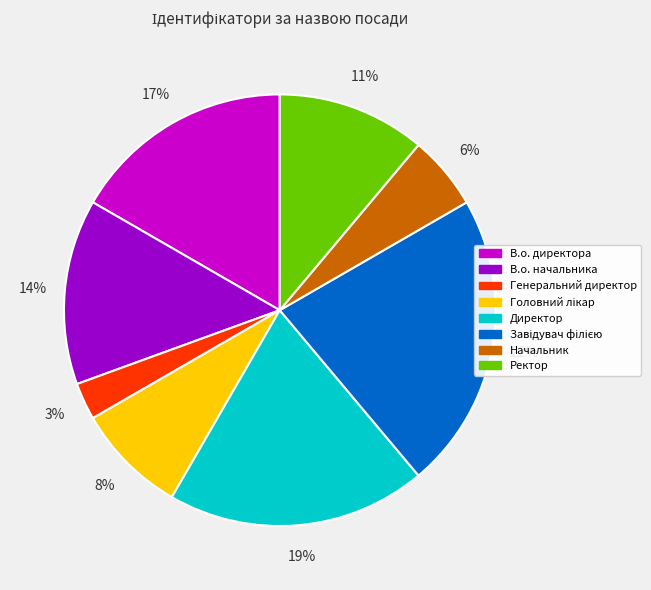

To the nearest percent, what portion does Генеральний директор represent?

3%